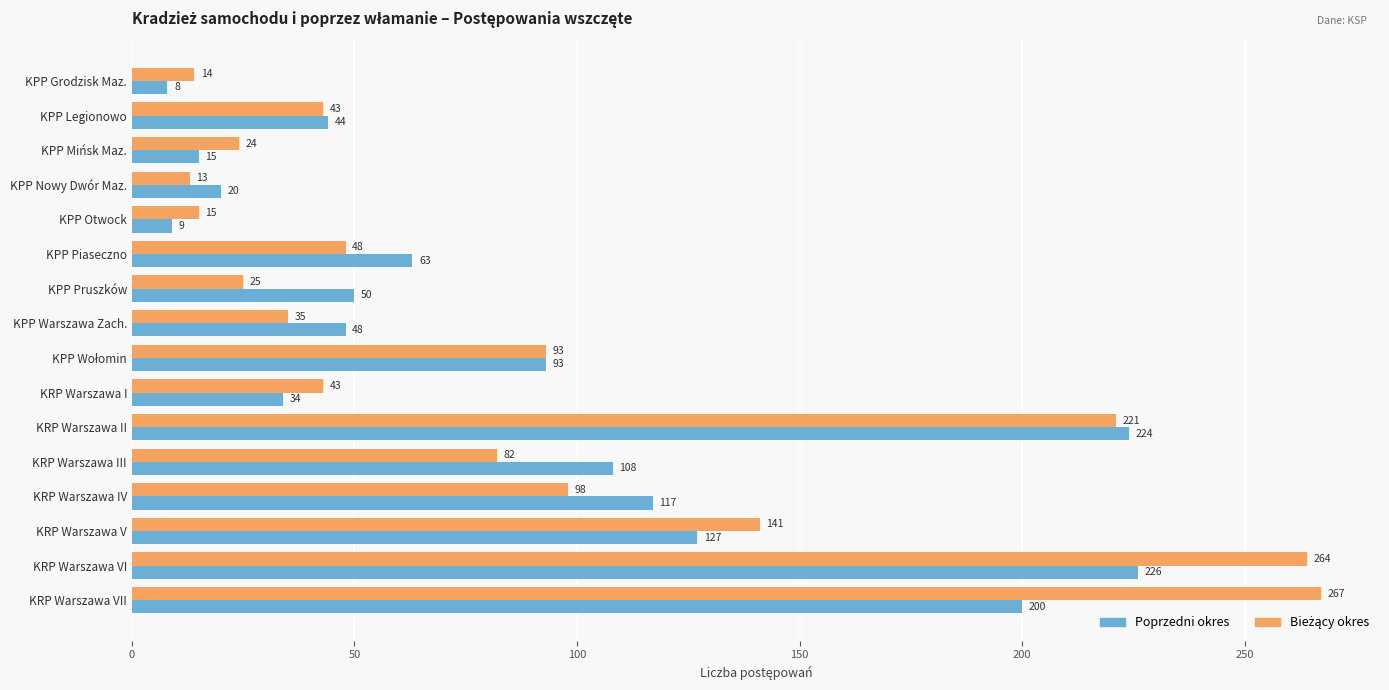

What is the difference between the highest and lowest values at KRP Warszawa I?

9